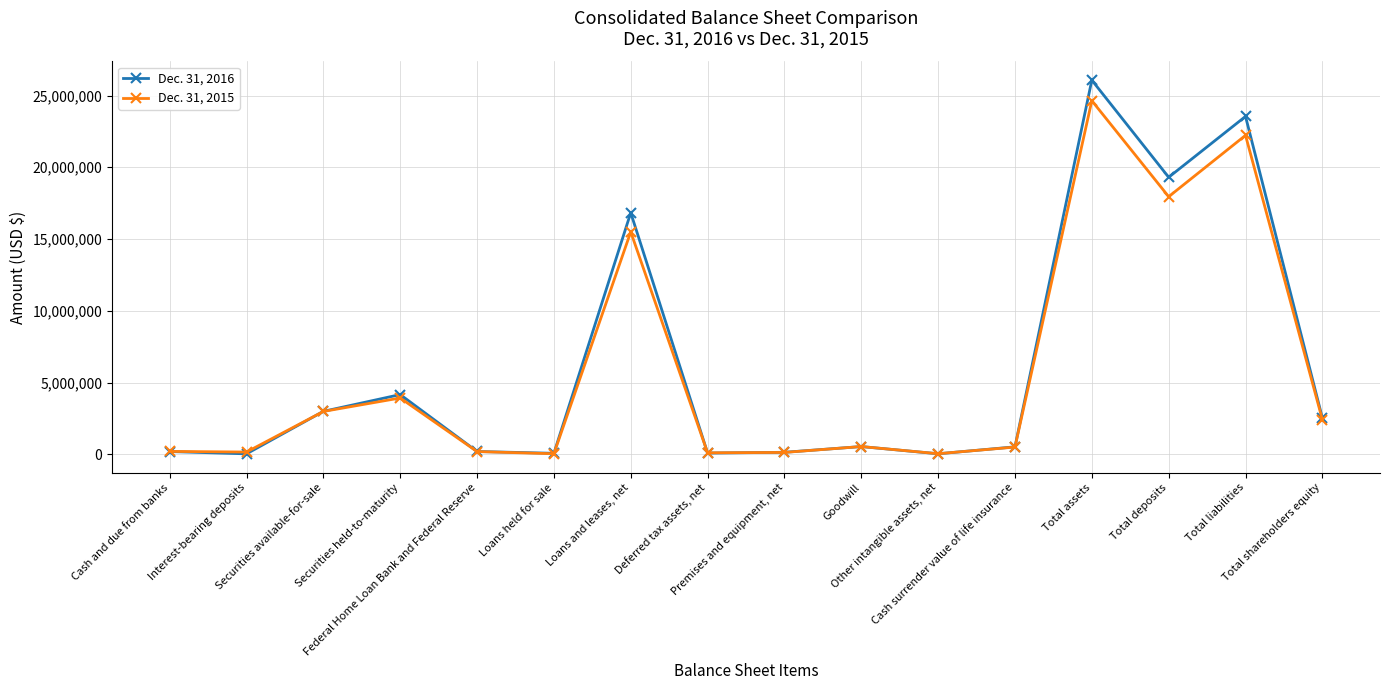

What is the greatest value displayed?

26072529